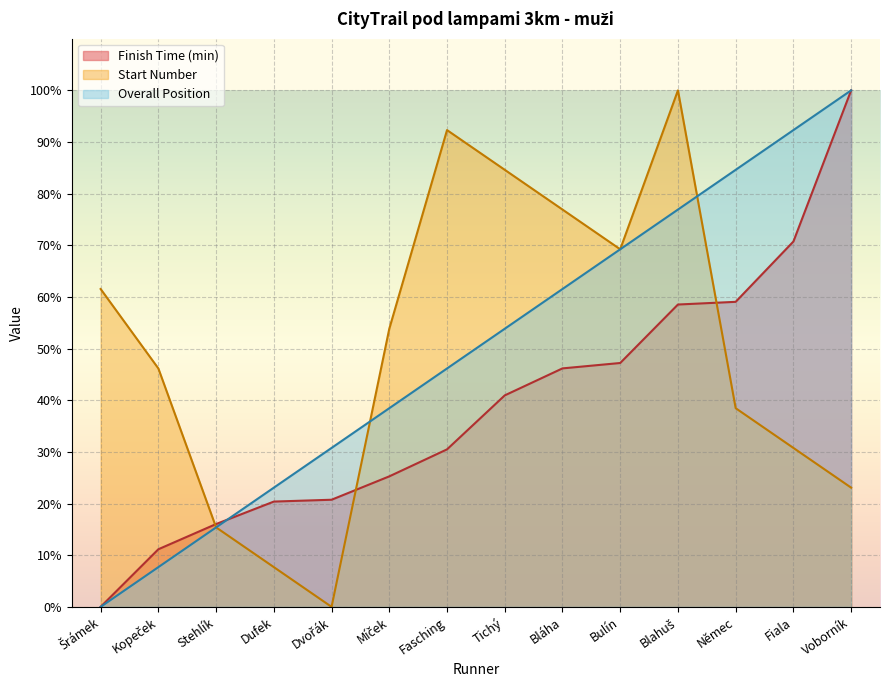

Which category has the lowest value in the Start Number series?

Dvořák